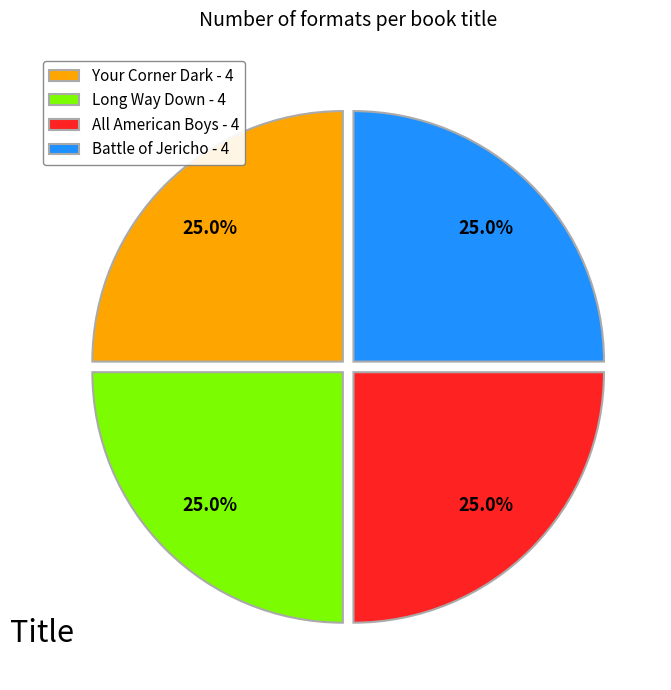

Is there any slice that represents more than half of the pie?

No